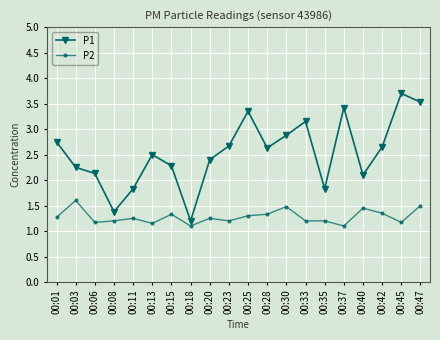

How many lines are shown in the chart?

2